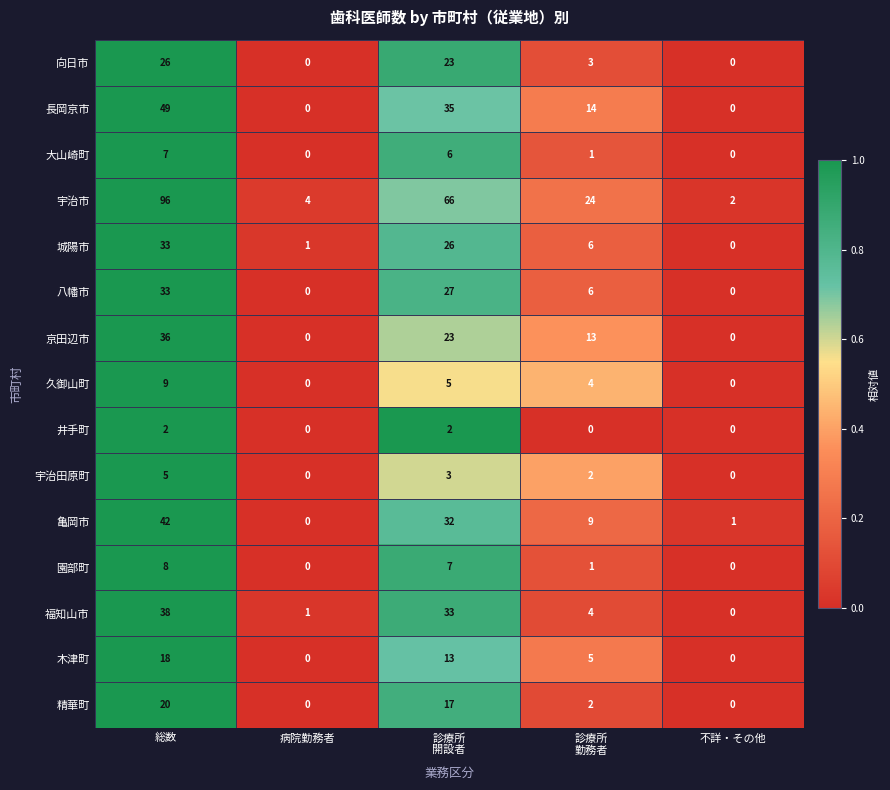

The value of 精華町 at 不詳・その他 is 0. True or false?

True